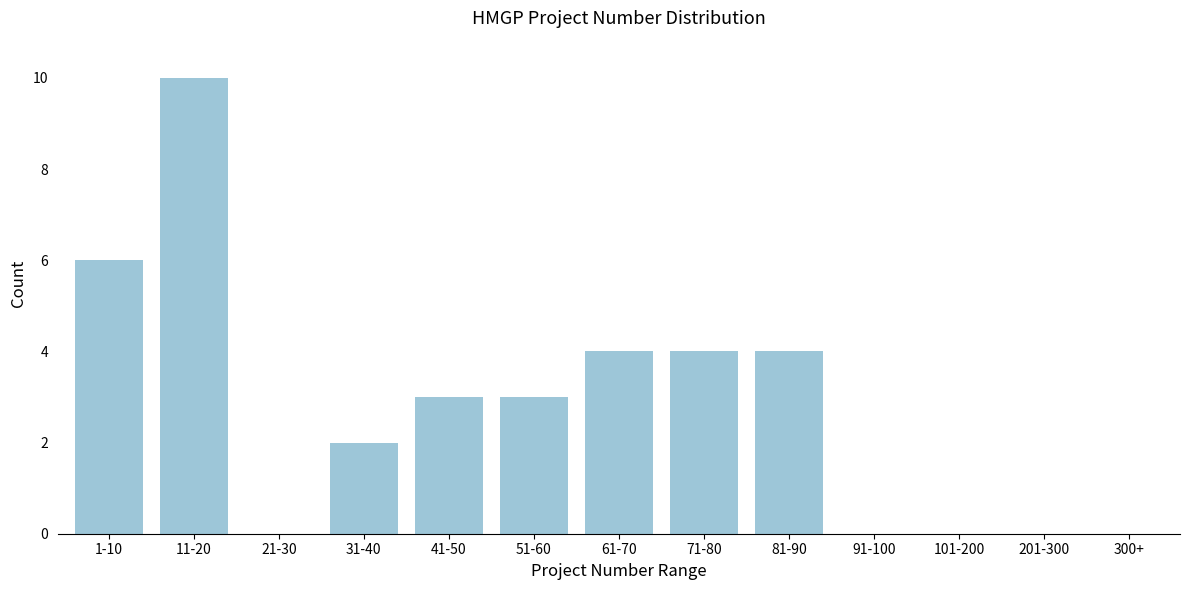

Reading right to left, list all the values displayed in this chart.

300+=0	201-300=0	101-200=0	91-100=0	81-90=4	71-80=4	61-70=4	51-60=3	41-50=3	31-40=2	21-30=0	11-20=10	1-10=6